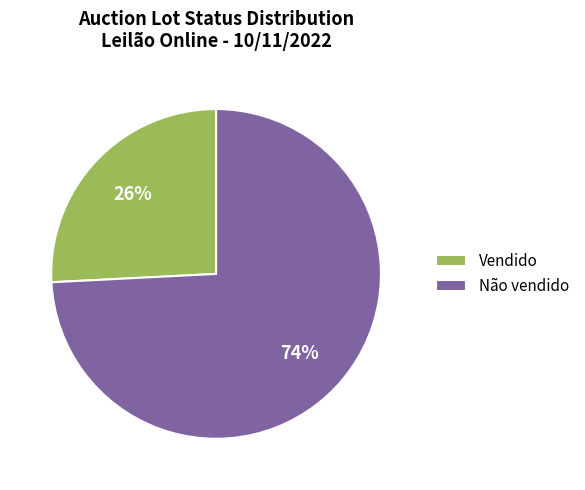

Which category has the biggest portion of the pie?

Não vendido